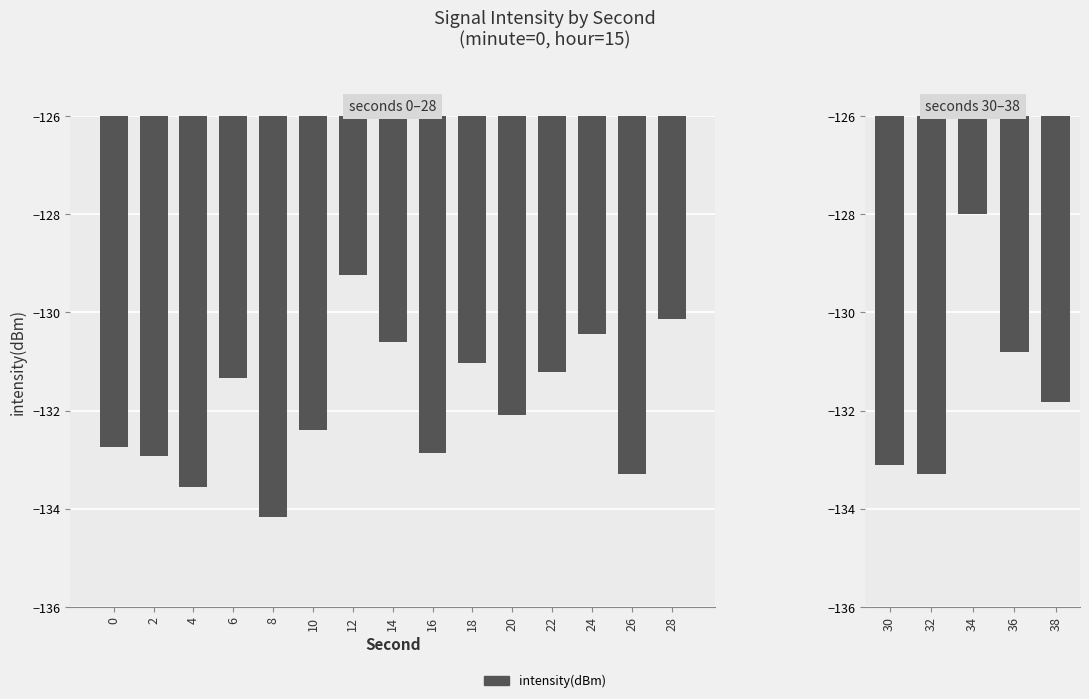

What is the change in value from 30 to 32?

-0.2